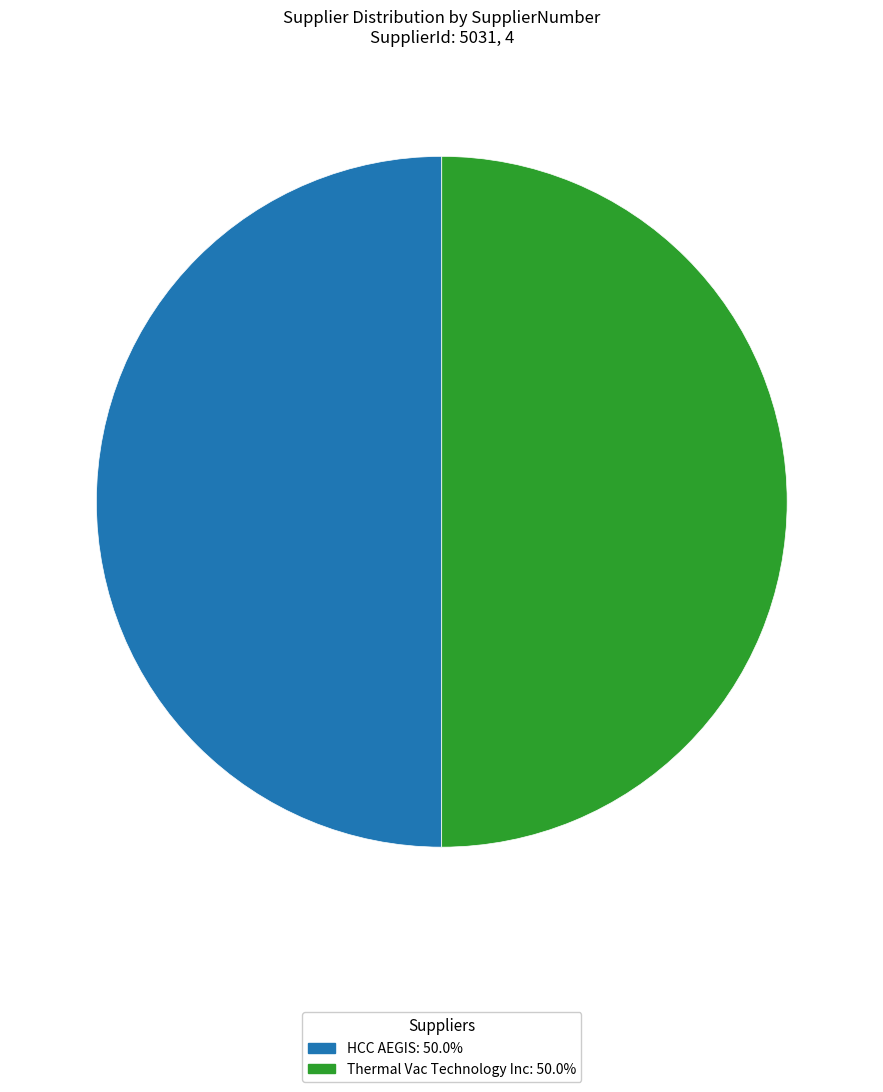

What is the ratio of the value at Thermal Vac Technology Inc to the value at HCC AEGIS?

1.0